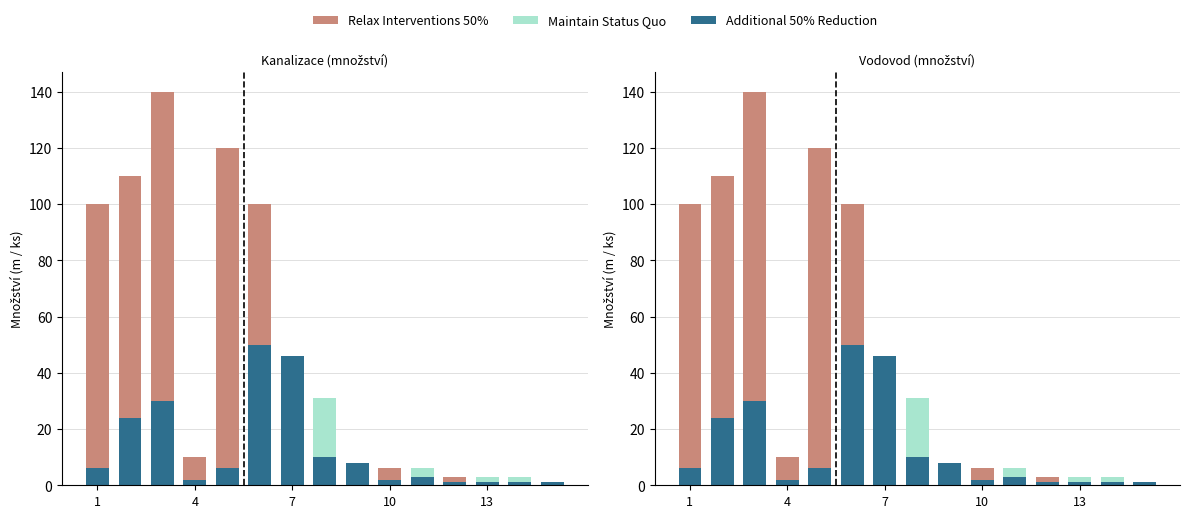

True or false: Additional 50% Reduction has a value of 13 at 8.

False